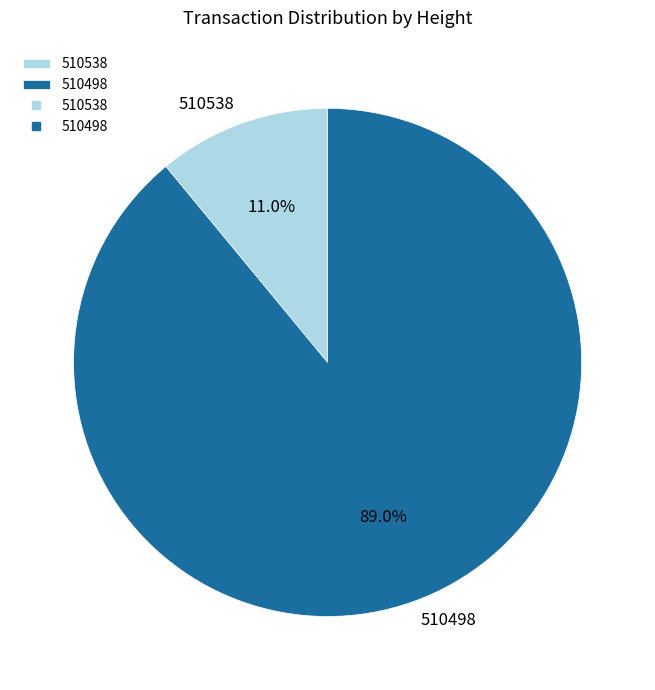

Which category has the biggest portion of the pie?

510498